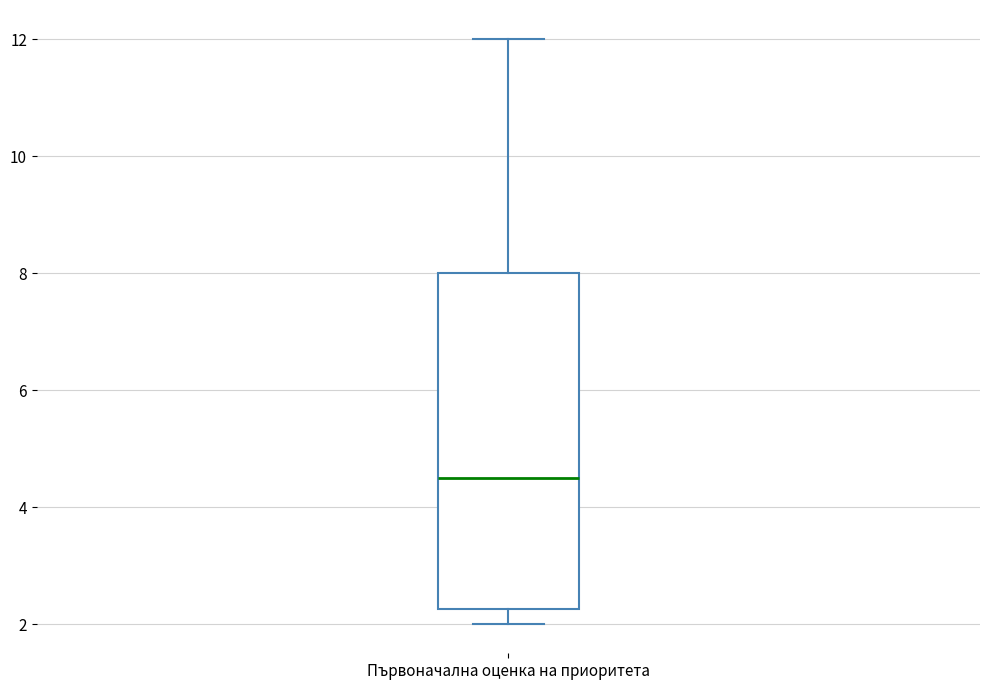

Where does the lower whisker of the box for Първоначална оценка на приоритета end on the y-axis? The values are not printed on the chart, so give them approximately, as read against the axis.

2.0